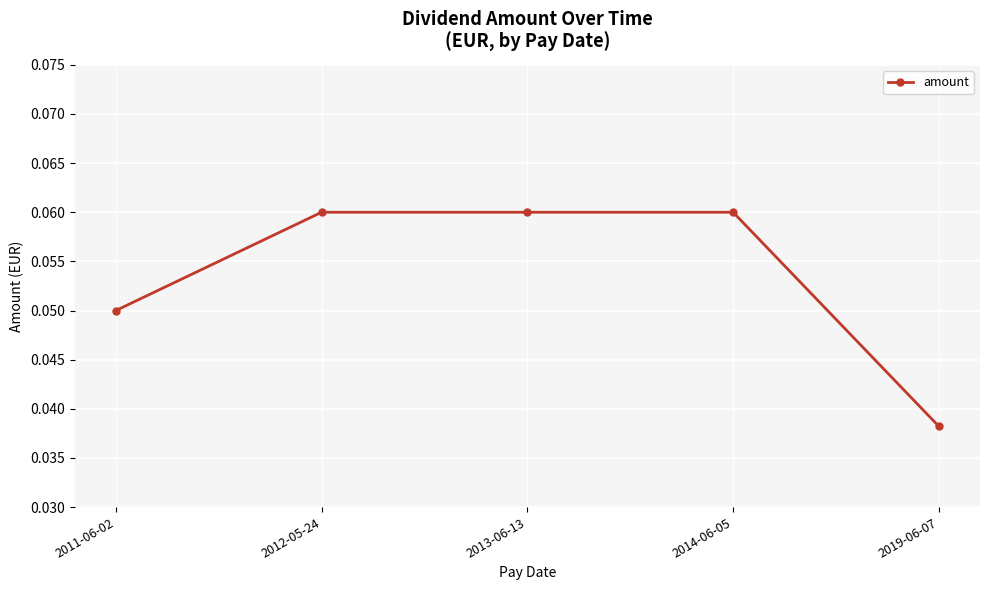

What is the label of the 1st point from the right?

2019-06-07